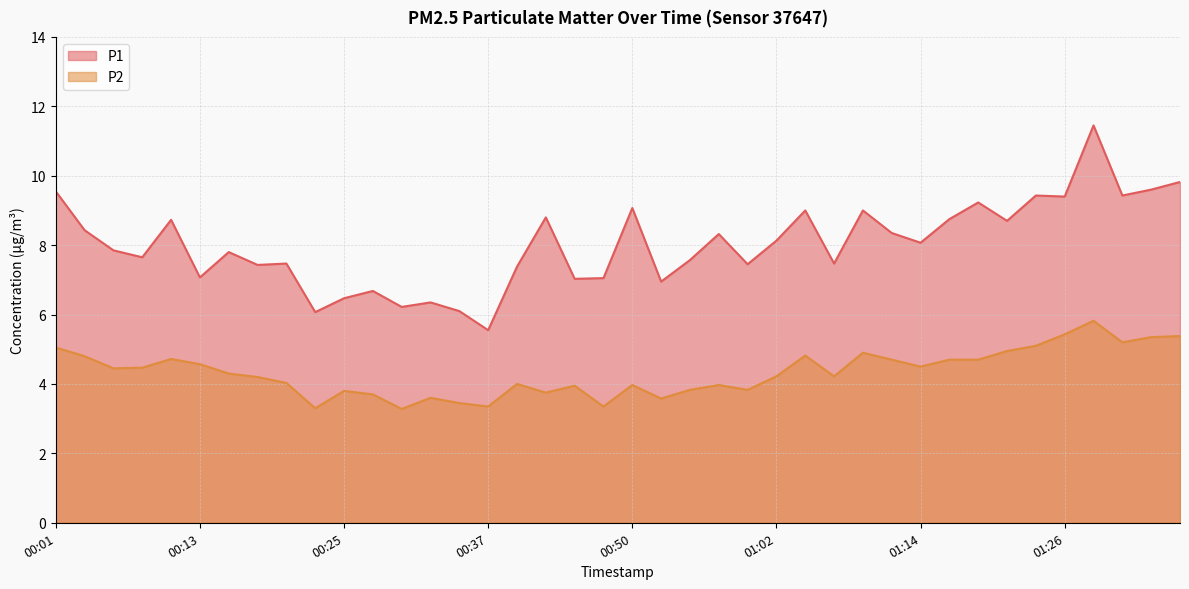

What is the total value across all series at 00:47?

10.4